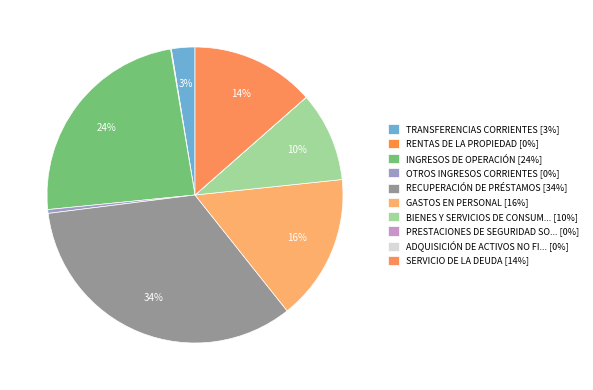

What is the largest slice in the pie chart?

RECUPERACIÓN DE PRÉSTAMOS